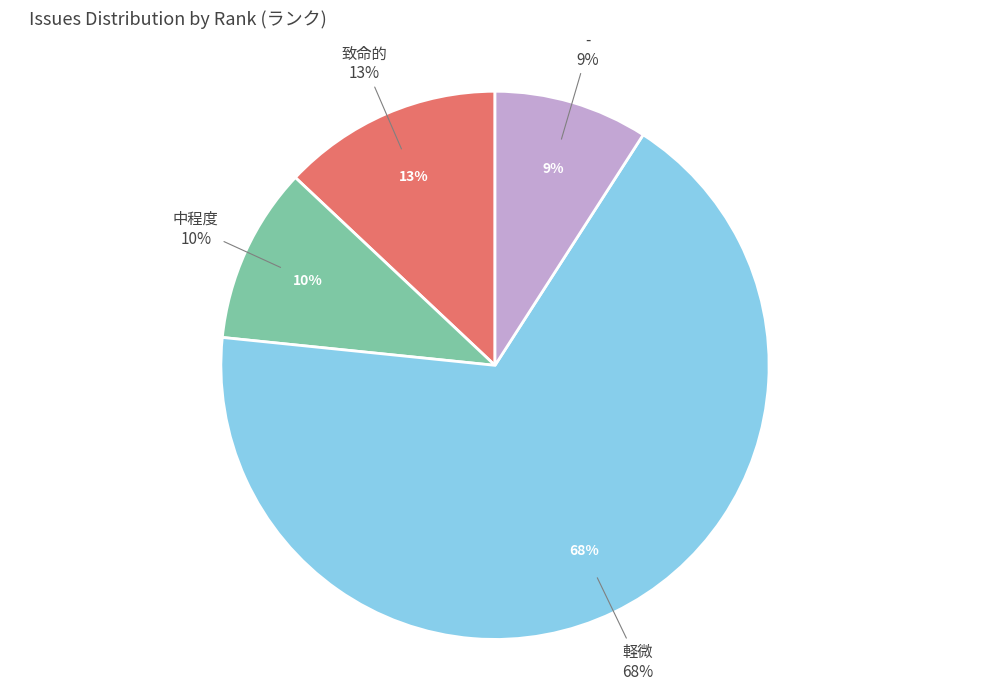

Is there any slice that represents more than half of the pie?

Yes